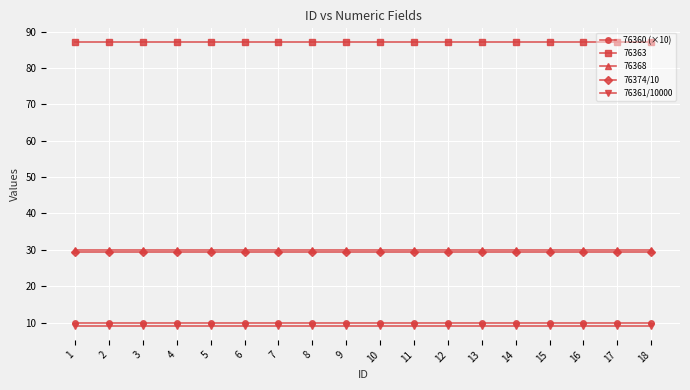

Is this an area chart (filled region under the line)?

No